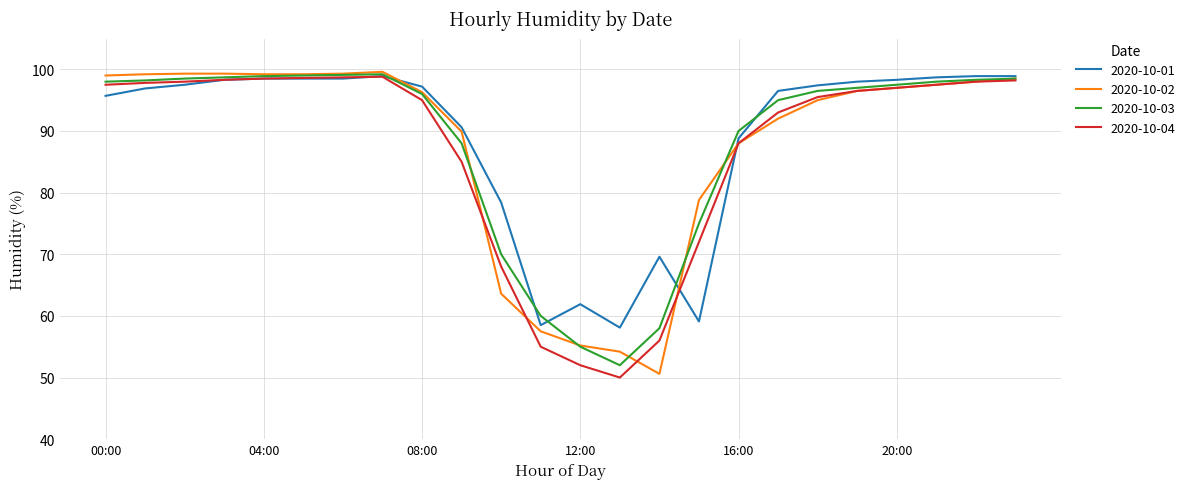

What are all the series names shown in the legend?

2020-10-01, 2020-10-02, 2020-10-03, 2020-10-04